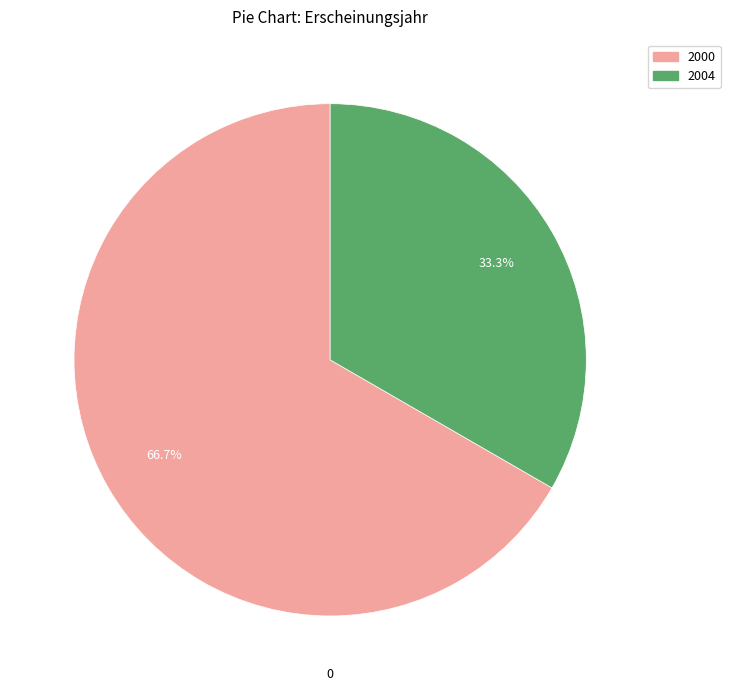

How much of the chart is everything except 2004?

66.7%